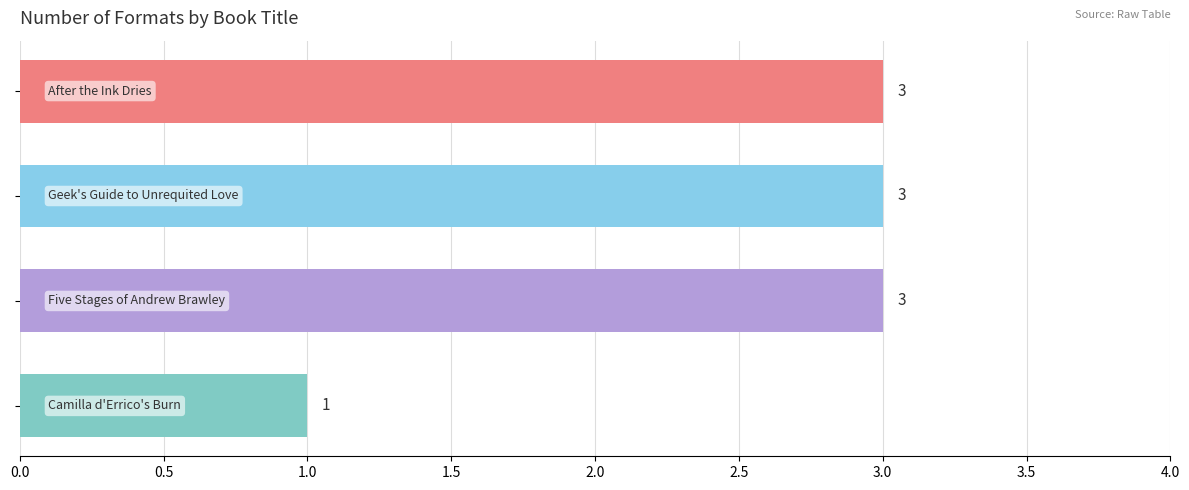

Count the values in the range 3 to 4.

3